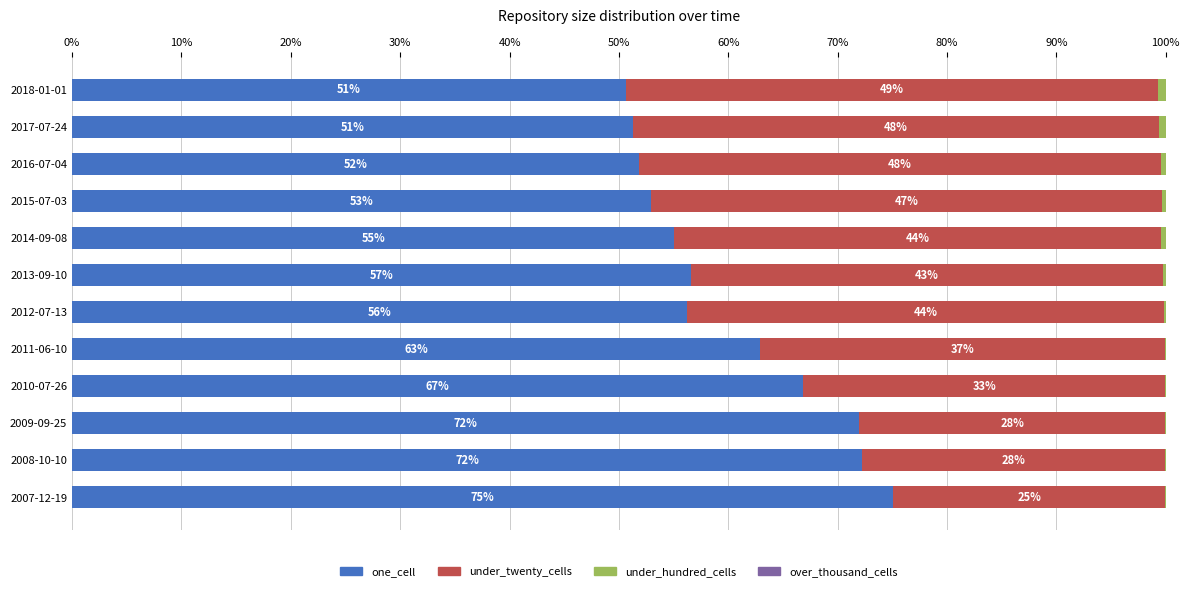

True or false: one_cell has a value of 51.3 at 2017-07-24.

True